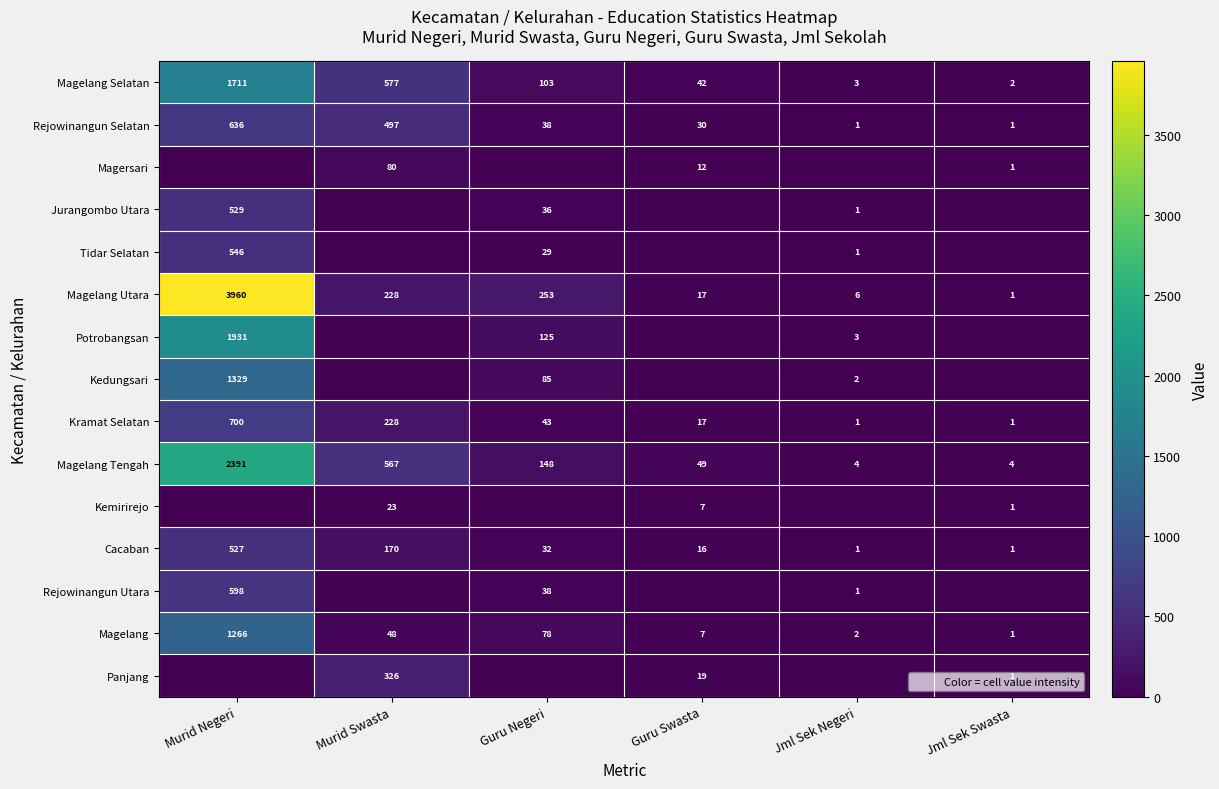

Which category has the highest value in the Magelang series?

Murid Negeri